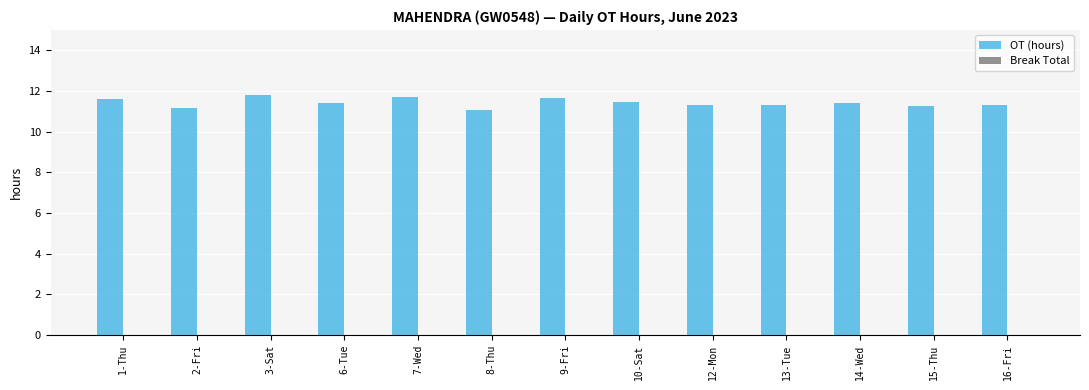

What is the smallest value displayed?

11.1